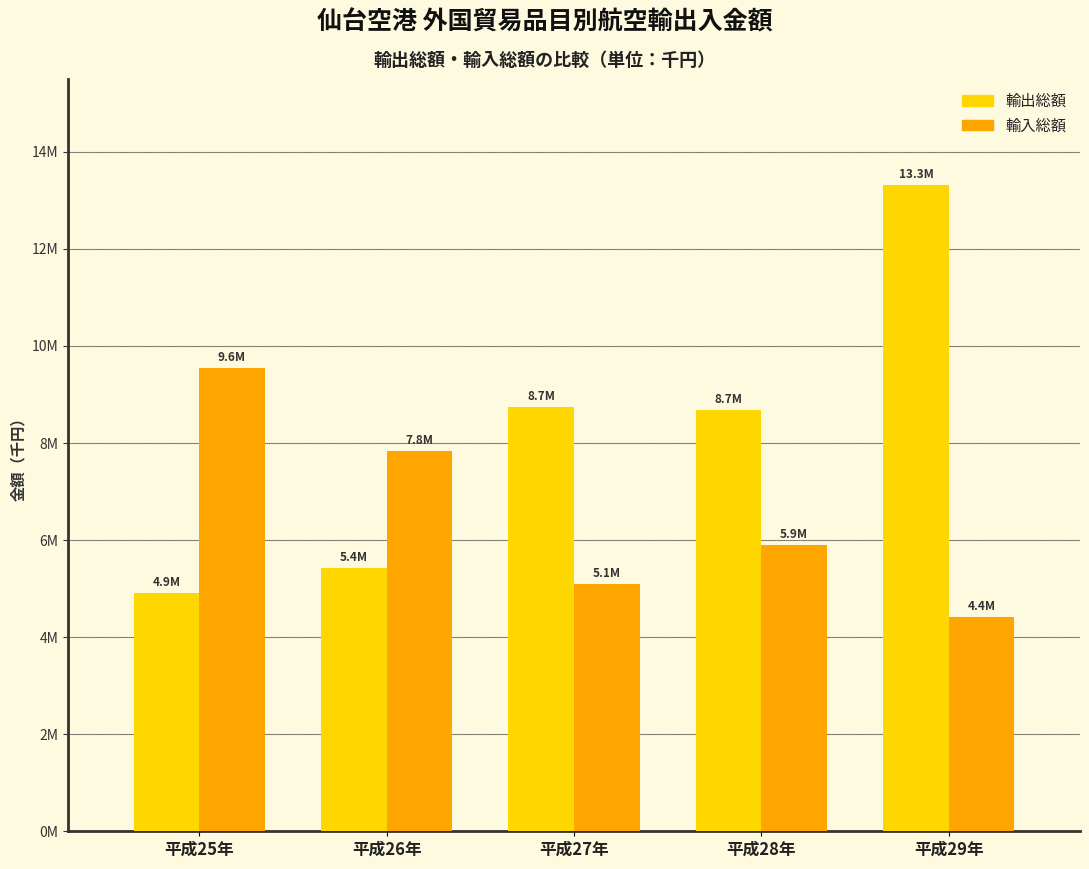

What is the total value across all series at 平成26年?

13259014